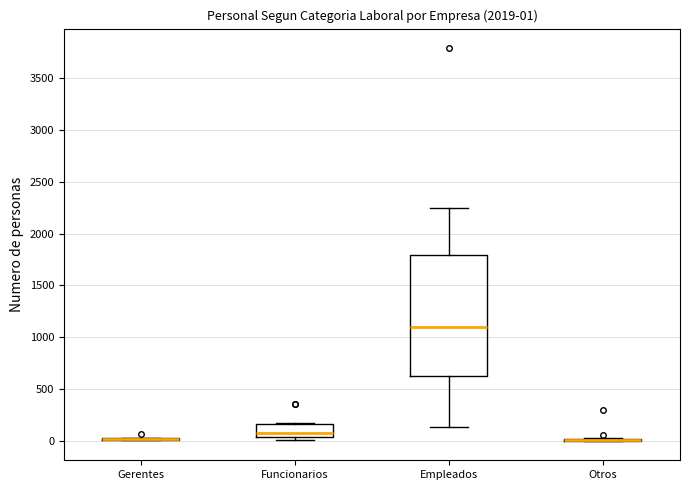

Which box is the tallest, from its lower edge to its upper edge?

Empleados